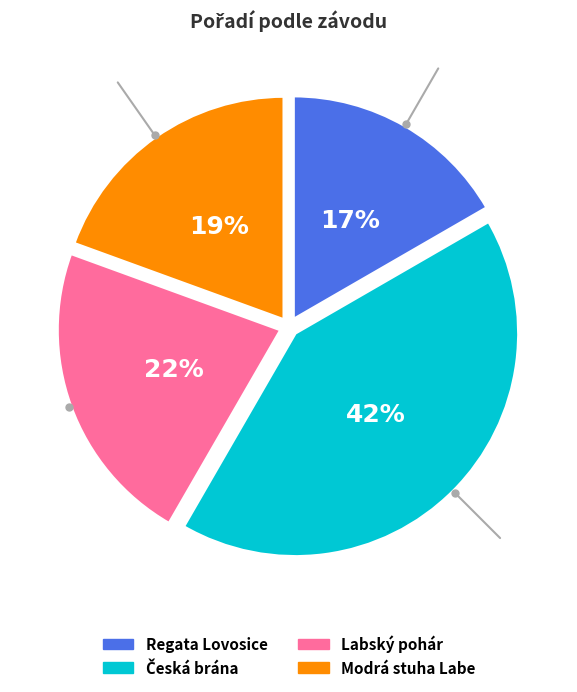

To the nearest percent, what is the average slice percentage?

25%